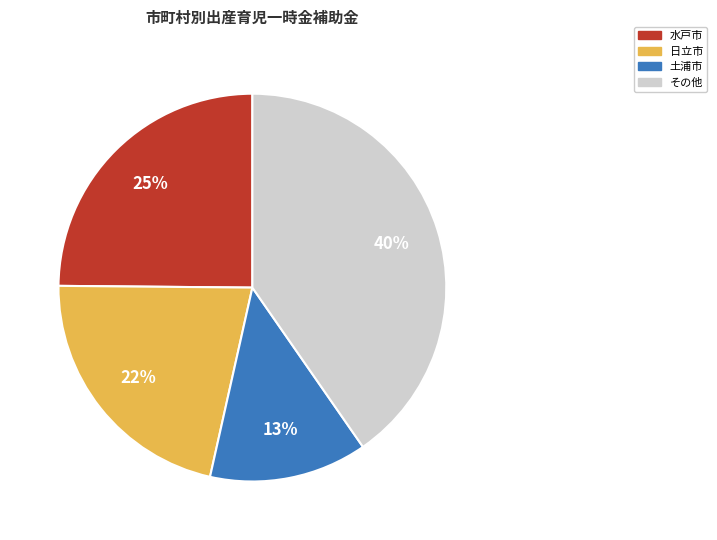

Approximately how many times larger is the value at その他 compared to 水戸市?

1.6